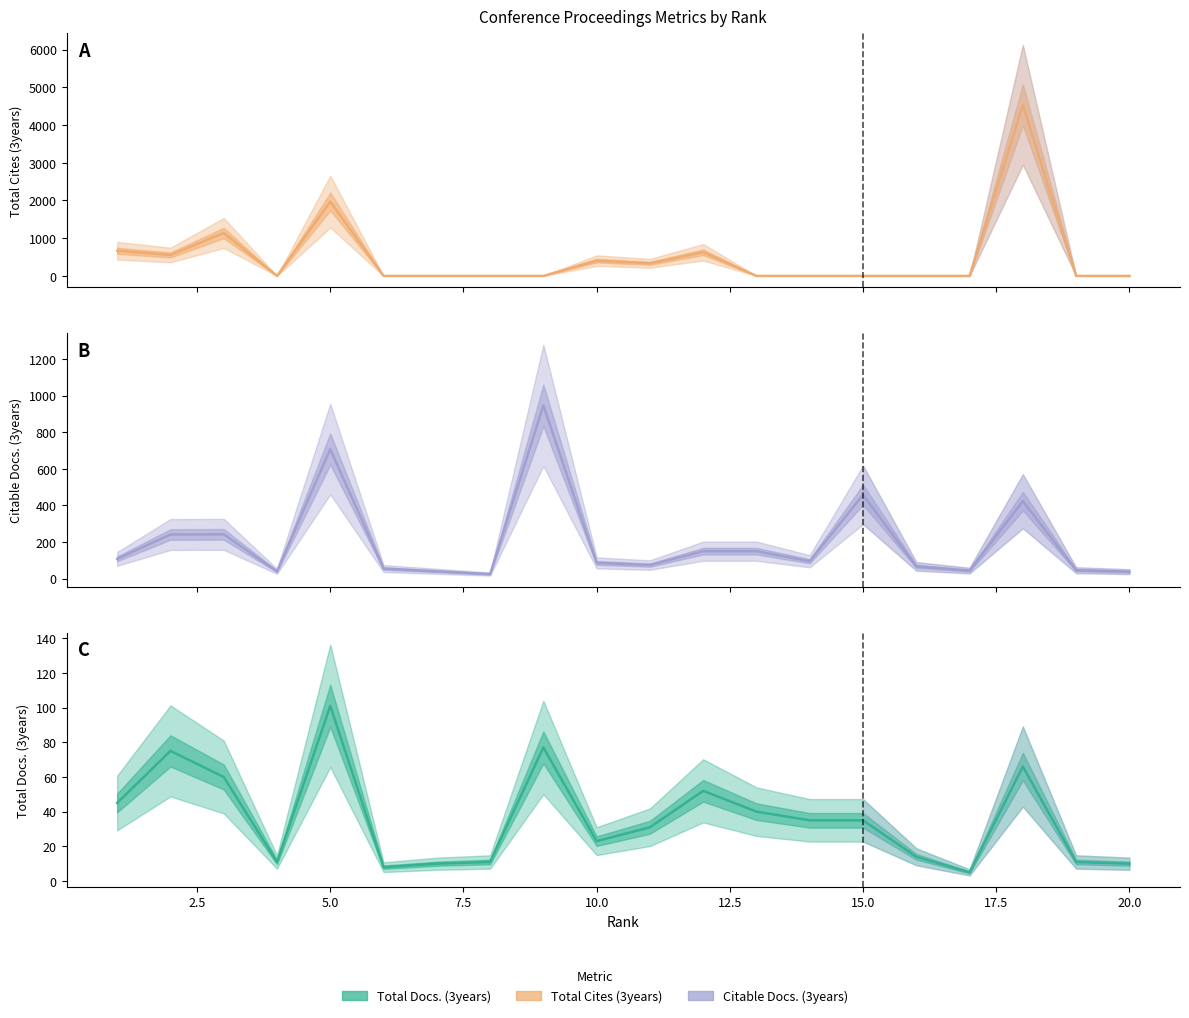

What is the value of the Total Docs. (3years) point at the 10th from the left?

23